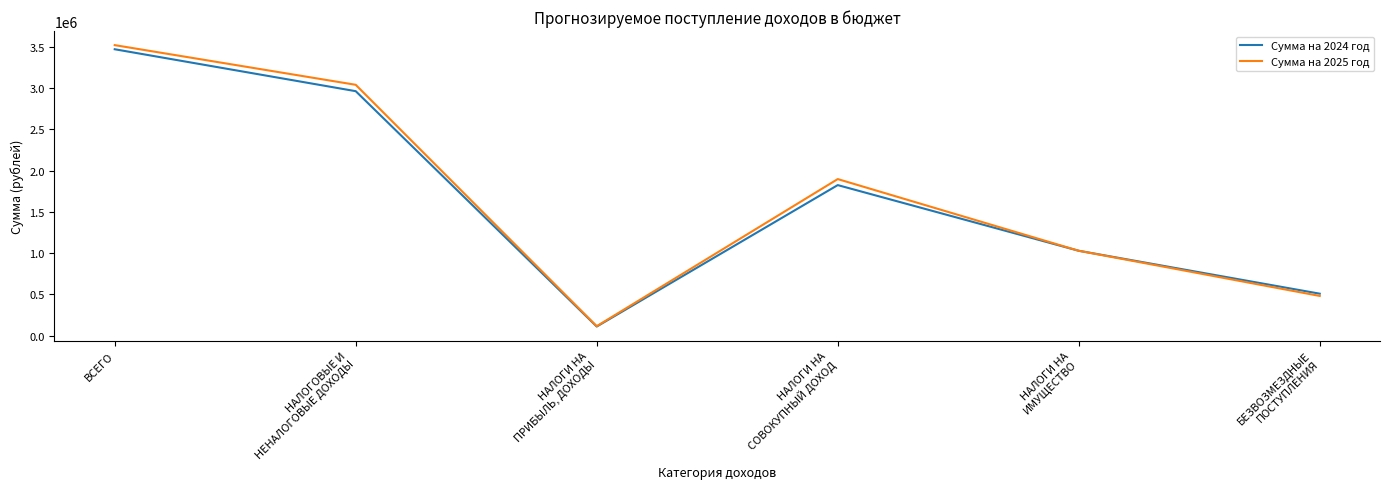

Reading right to left, list all the values displayed in this chart.

Сумма на 2024 год: 507982	1027931	1823677	109977	2961585	3469567
Сумма на 2025 год: 480784	1027931	1896624	114251	3038806	3519590